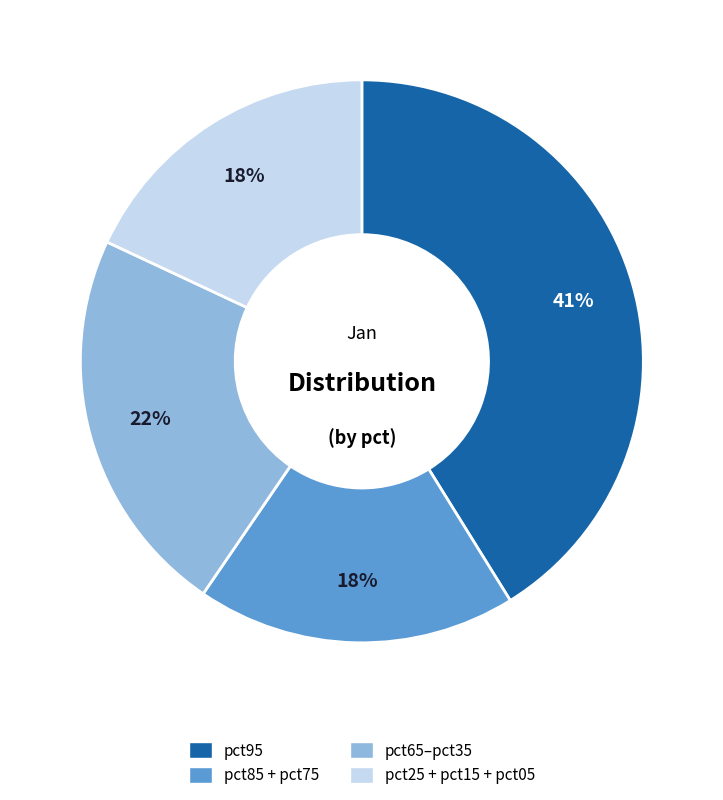

What is the largest slice in the pie chart?

pct95